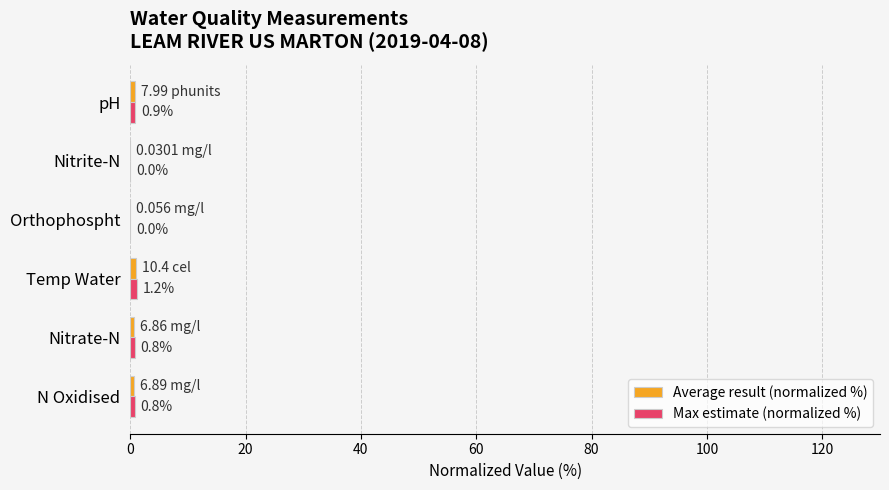

At which category does the chart reach its peak across all series?

Temp Water